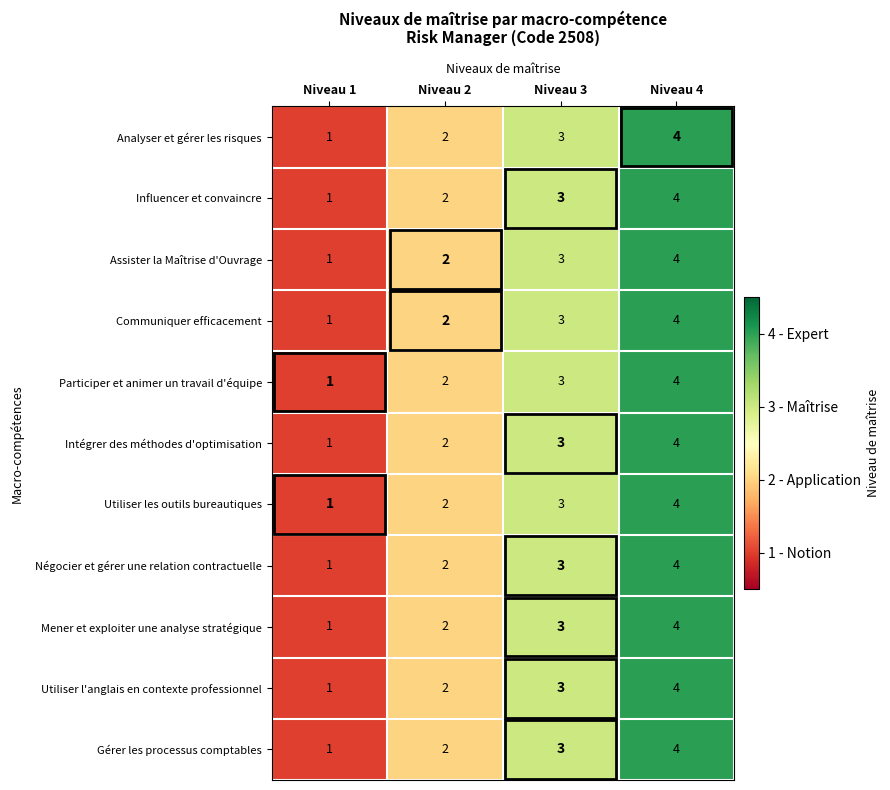

What is the sum of all Utiliser l'anglais en contexte professionnel values?

10